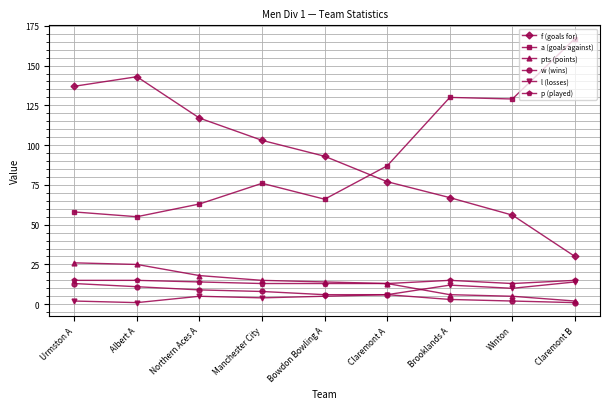

Is it true that p (played) equals 15 at Albert A?

True